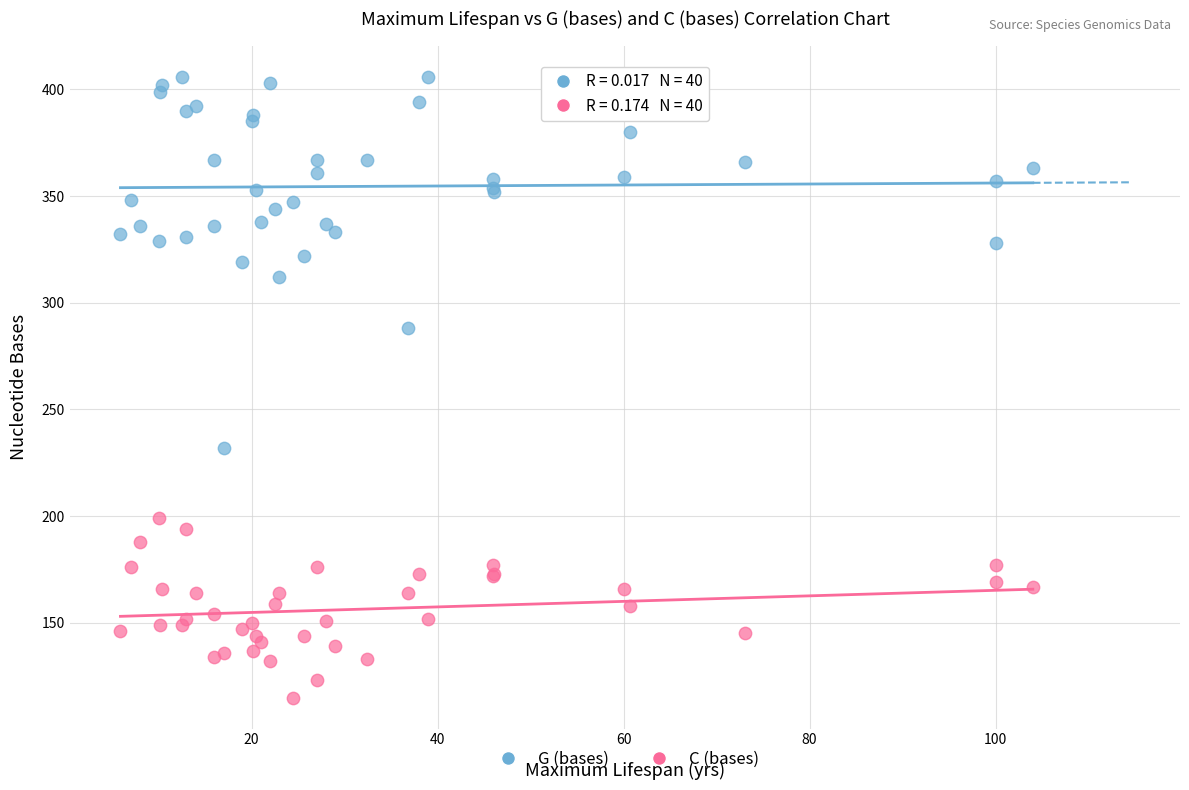

What are all the series names shown in the legend?

G (bases), C (bases)